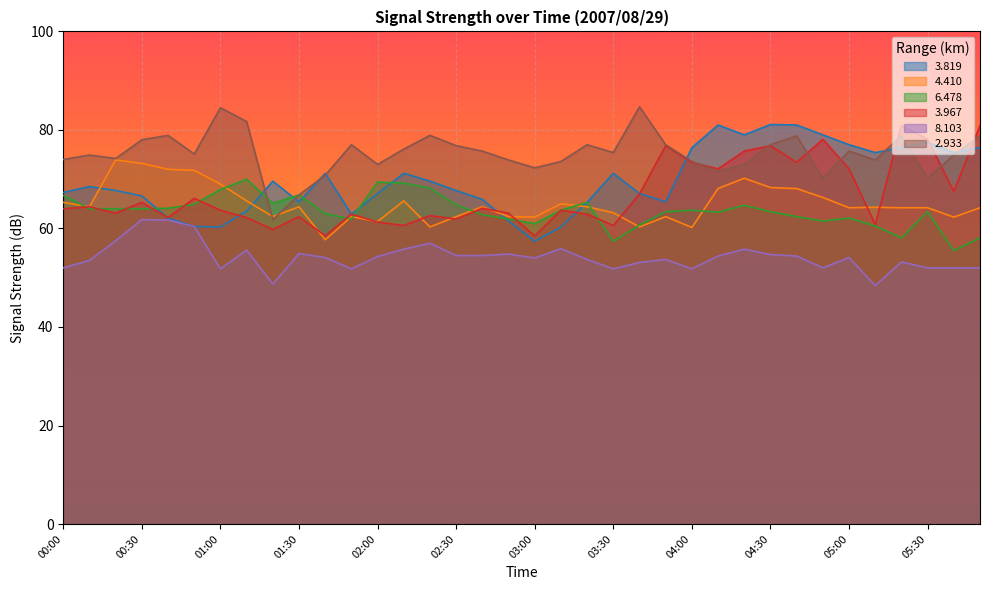

What is the minimum value for   3.967?

58.5